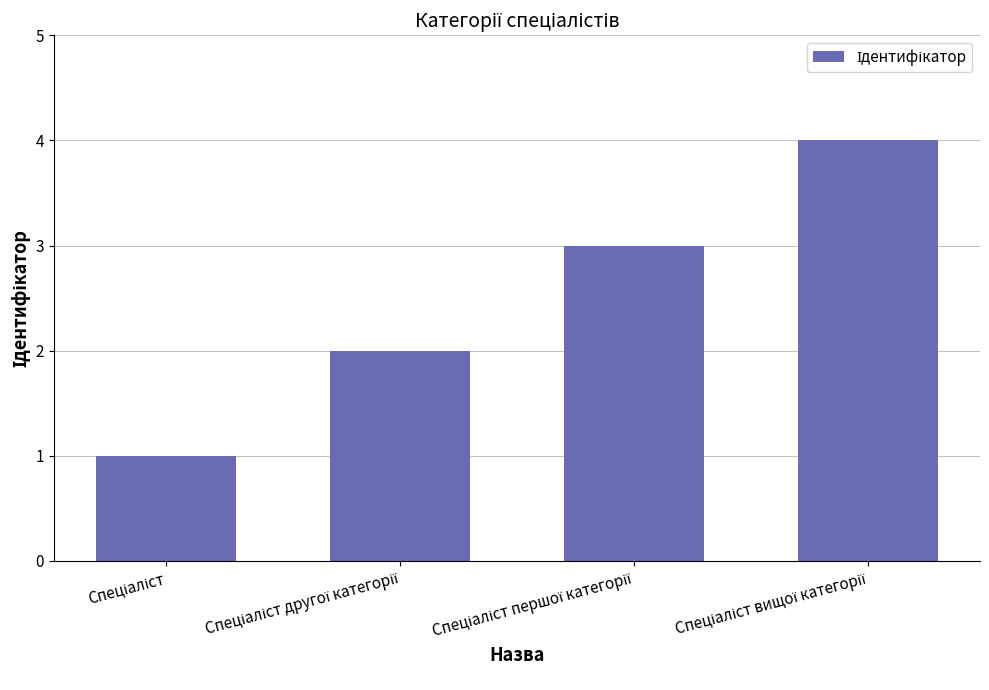

What is the difference between the maximum and minimum values?

3